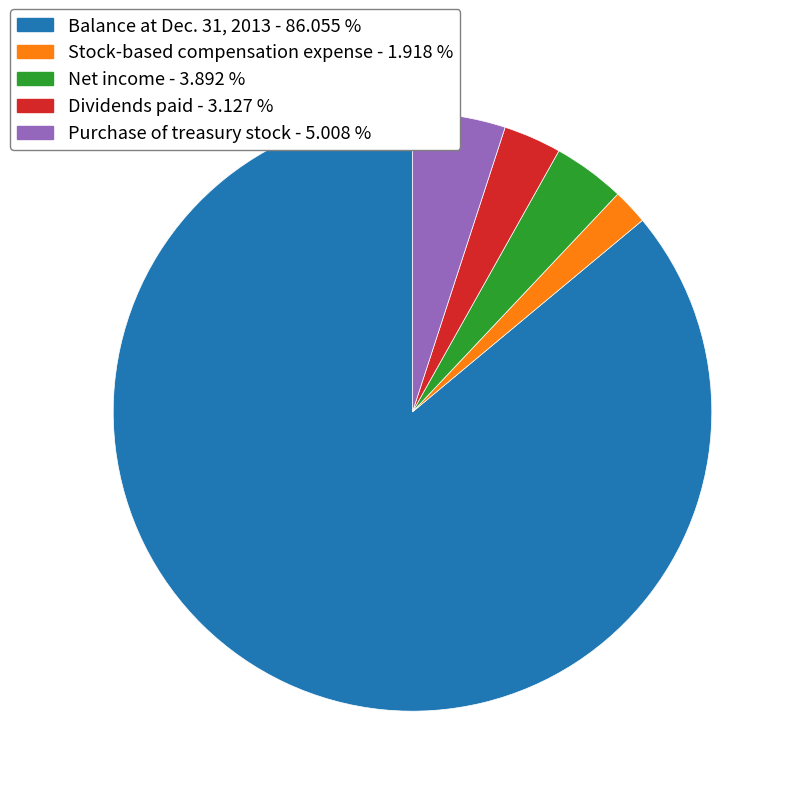

Is the sum of Dividends paid - 3.127 % and Purchase of treasury stock - 5.008 % greater than half?

No